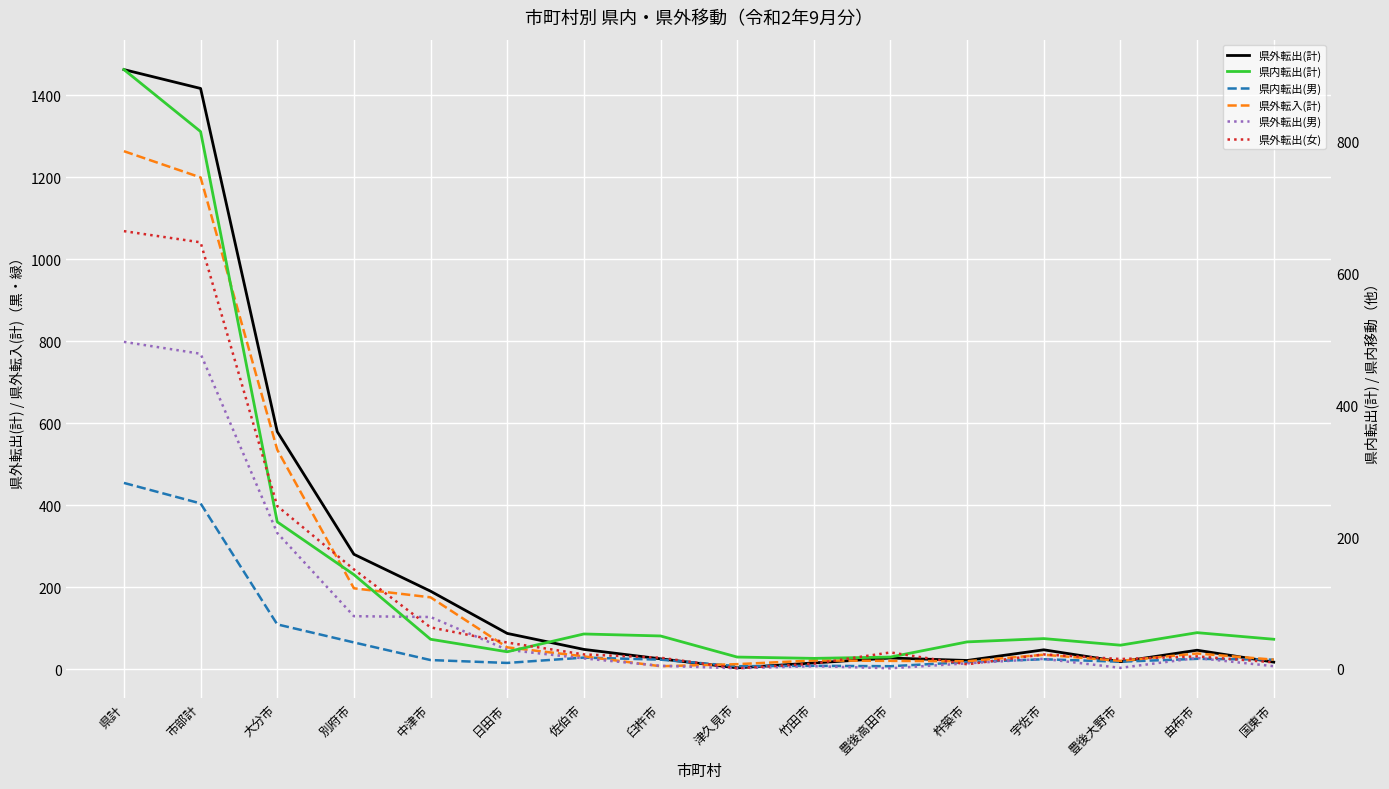

What is the label of the 9th point from the left?

津久見市